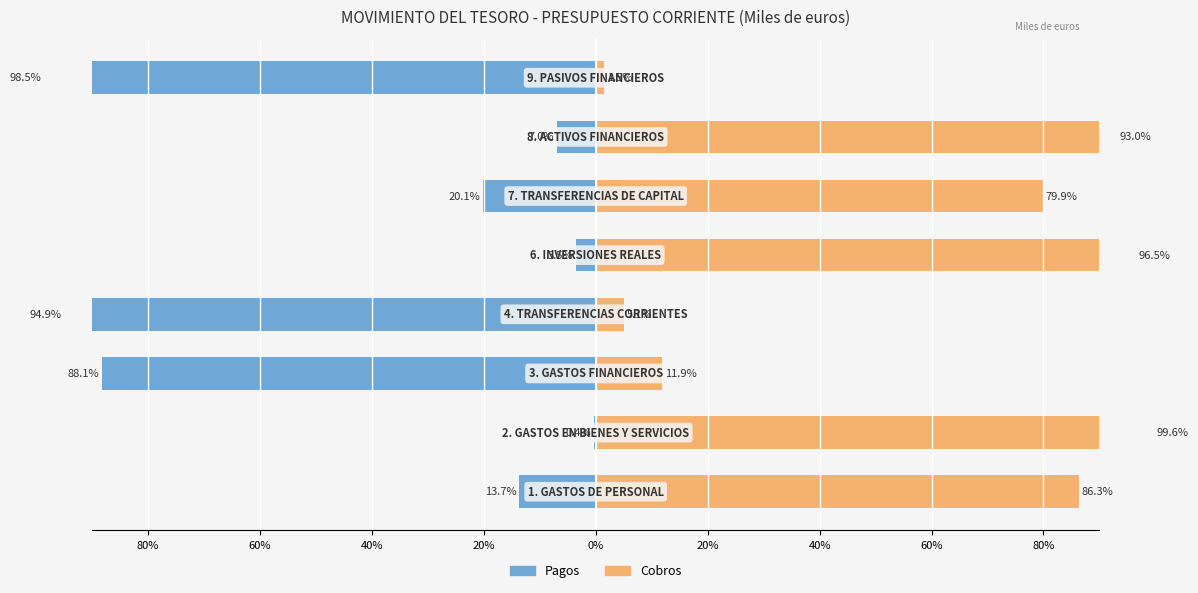

Reading right to left, extract all data points from this chart.

Pagos: 60%=-98.5	40%=-7.0	20%=-20.1	0%=-3.5	20%=-94.9	40%=-88.1	60%=-0.4	80%=-13.7
Cobros: 60%=1.5	40%=93.0	20%=79.9	0%=96.5	20%=5.1	40%=11.9	60%=99.6	80%=86.3